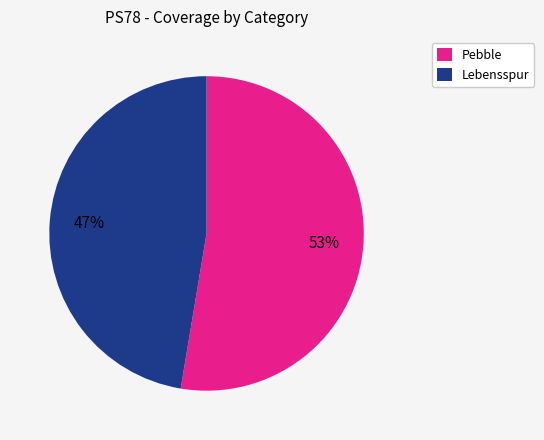

What is the majority slice?

Pebble